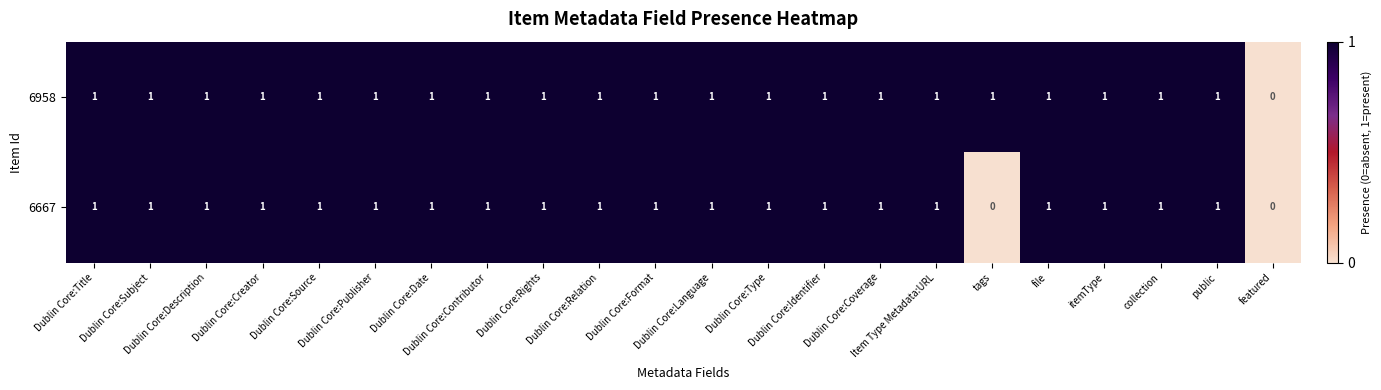

What is the sum of all 6958 values?

21